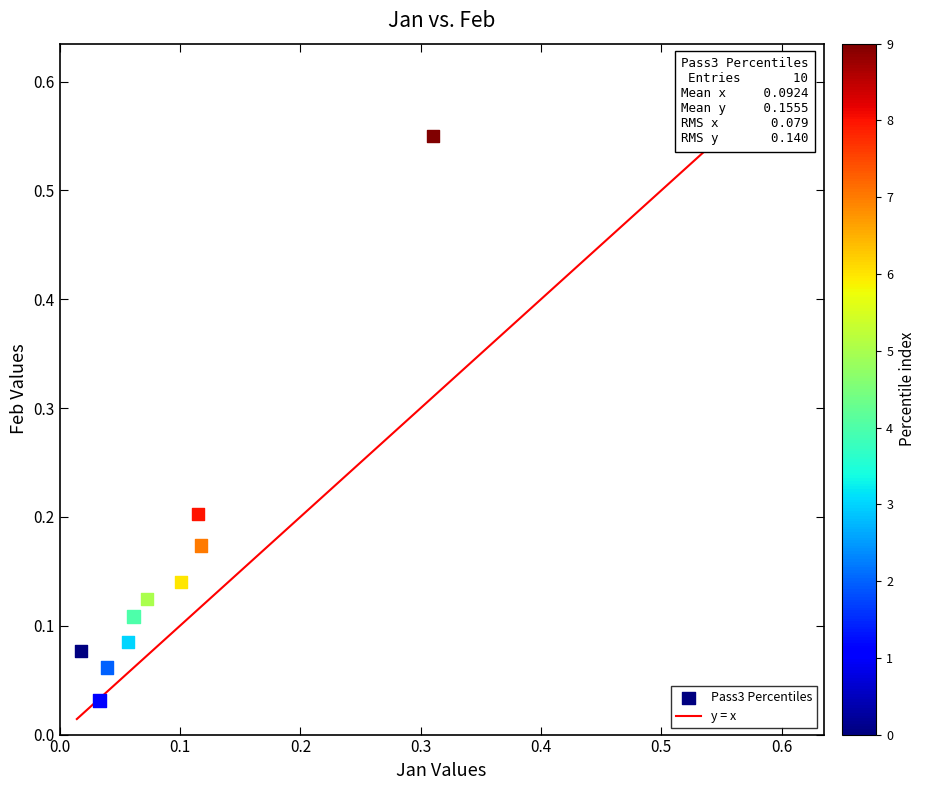

What is the range of Y values (max minus min)?

0.5